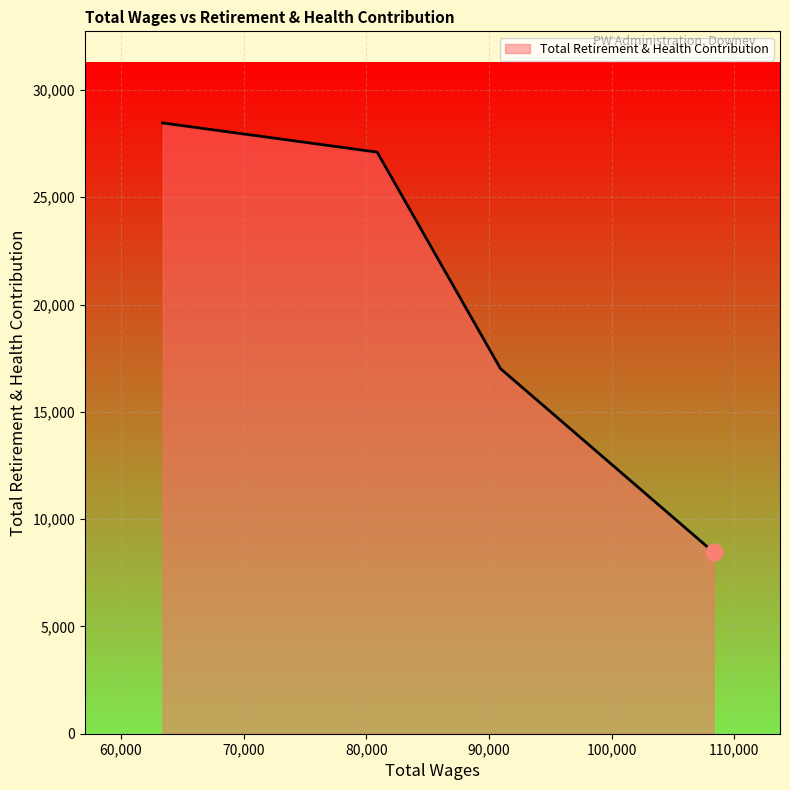

What is the difference between the maximum and second lowest values?

11449